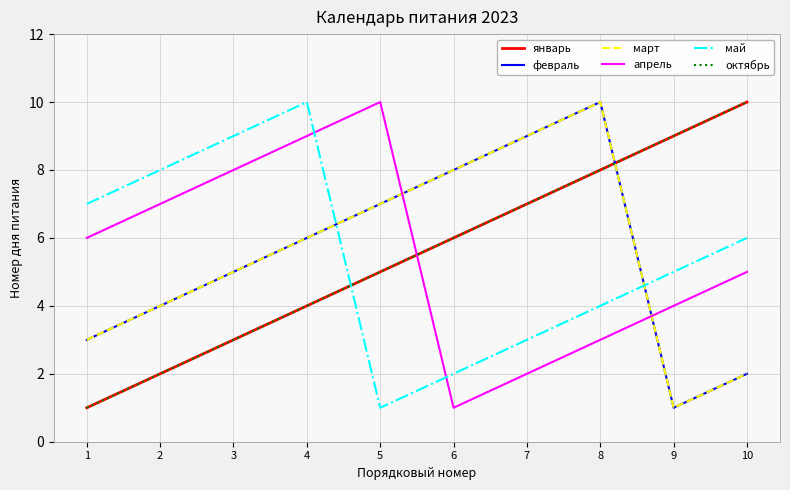

Reading right to left, what are all the values shown in this chart?

январь: 10=10	9=9	8=8	7=7	6=6	5=5	4=4	3=3	2=2	1=1
февраль: 10=2	9=1	8=10	7=9	6=8	5=7	4=6	3=5	2=4	1=3
март: 10=2	9=1	8=10	7=9	6=8	5=7	4=6	3=5	2=4	1=3
апрель: 10=5	9=4	8=3	7=2	6=1	5=10	4=9	3=8	2=7	1=6
май: 10=6	9=5	8=4	7=3	6=2	5=1	4=10	3=9	2=8	1=7
октябрь: 10=10	9=9	8=8	7=7	6=6	5=5	4=4	3=3	2=2	1=1